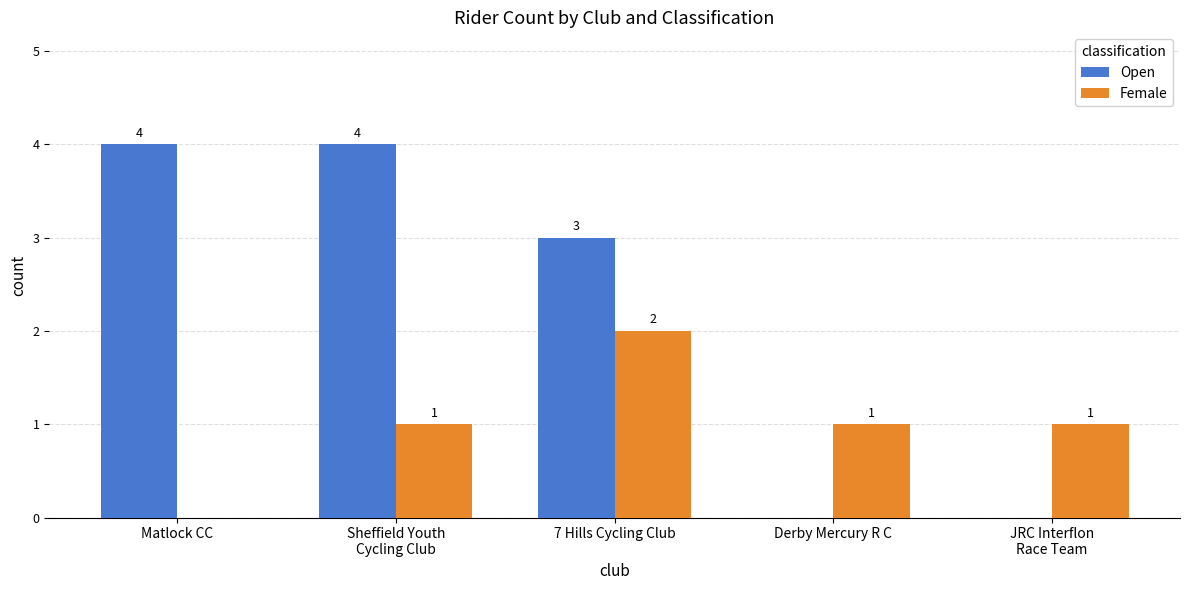

Reading left to right, what are all the values shown in this chart?

Open: 4	4	3	0	0
Female: 0	1	2	1	1